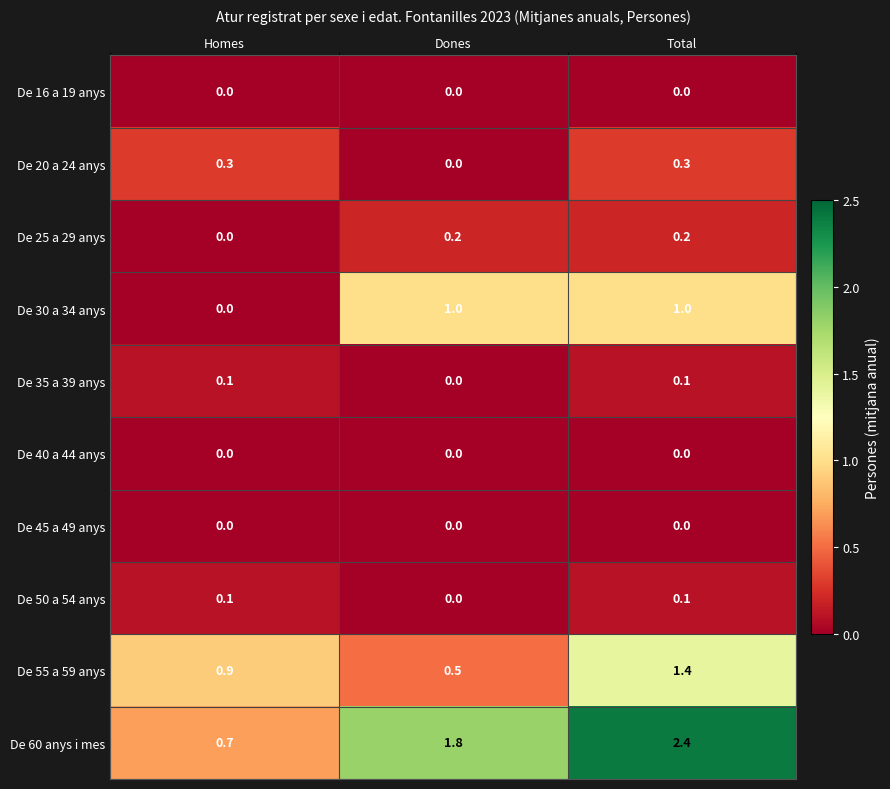

What is the difference between the maximum and minimum values in the De 55 a 59 anys series?

0.9